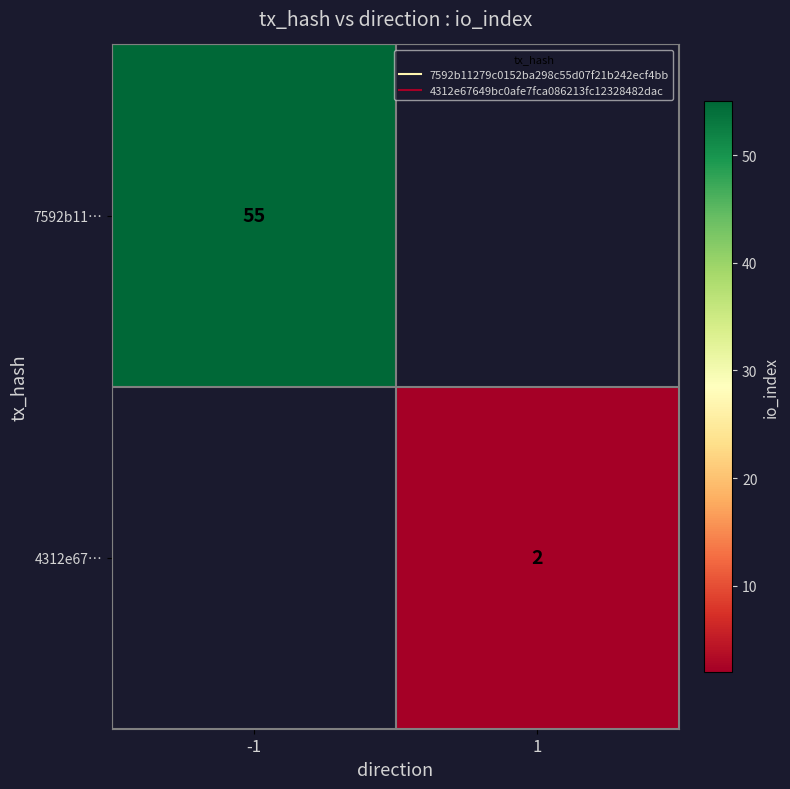

Which series has the largest range (max minus min)?

7592b11…